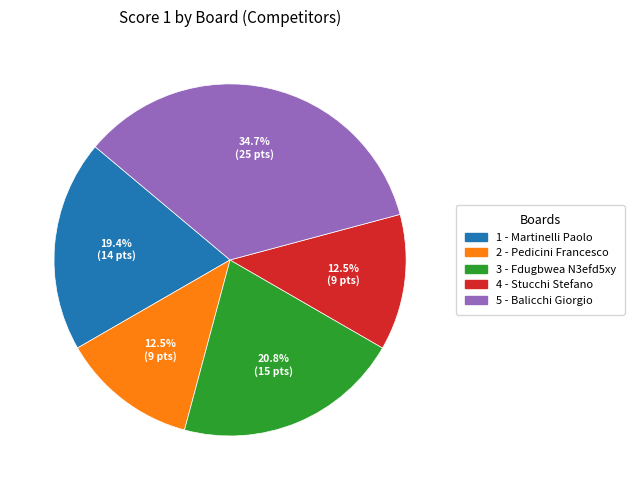

Which has a higher value, 3 - Fdugbwea N3efd5xy or 1 - Martinelli Paolo?

3 - Fdugbwea N3efd5xy